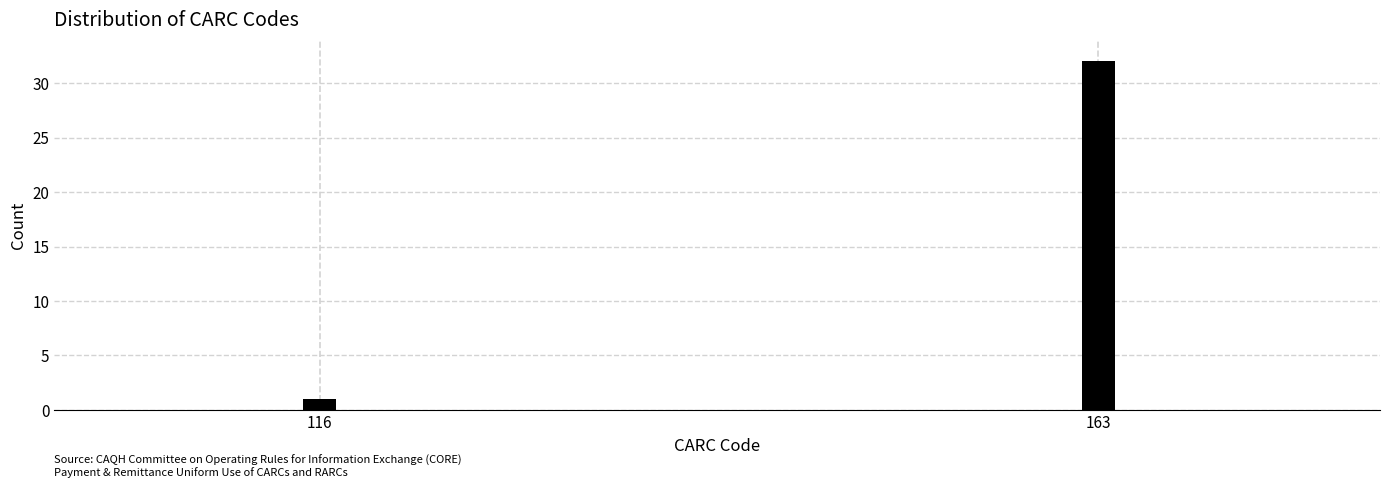

Reading right to left, what are all the values shown in this chart?

32	1